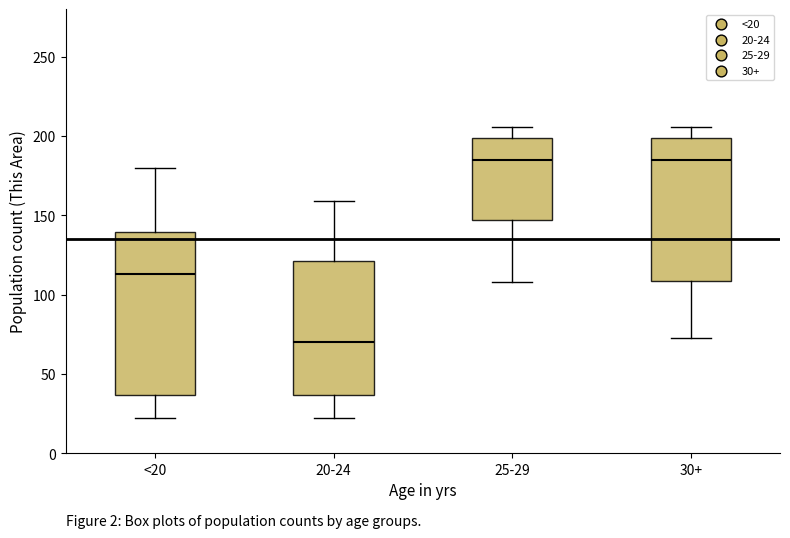

Reading left to right, read every box against the y-axis: the position of its median line, the range the box covers, and the ends of its whiskers. The values are not printed on the chart, so give them approximately, as read against the axis.

<20: median 115, box 35 to 140, whiskers 20 to 180
20-24: median 70, box 35 to 120, whiskers 20 to 160
25-29: median 185, box 145 to 200, whiskers 110 to 205
30+: median 185, box 110 to 200, whiskers 75 to 205